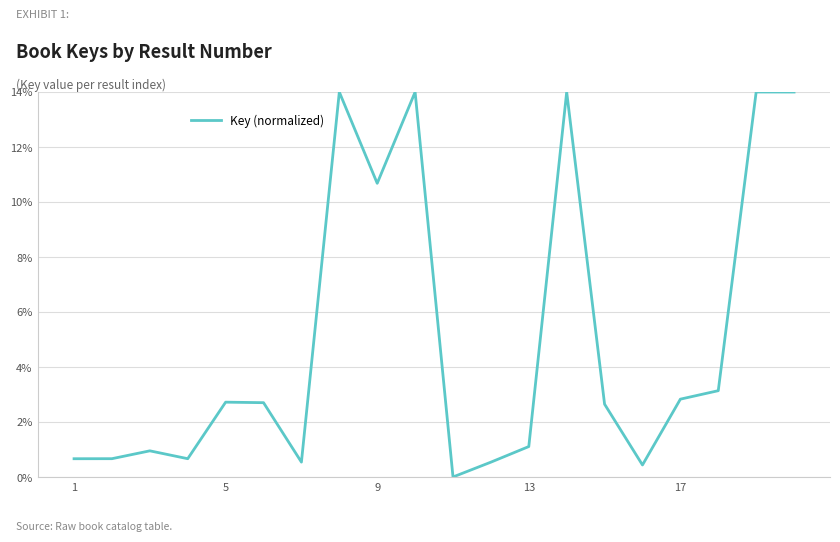

What is the maximum value shown in the chart?

14.0